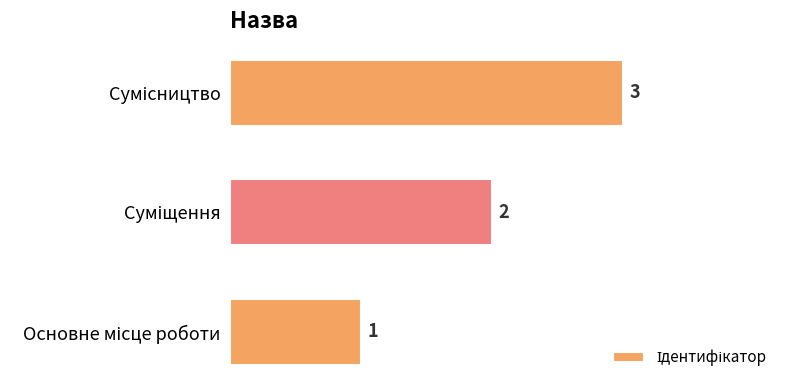

Are the bars grouped side by side (vs. stacked)?

No